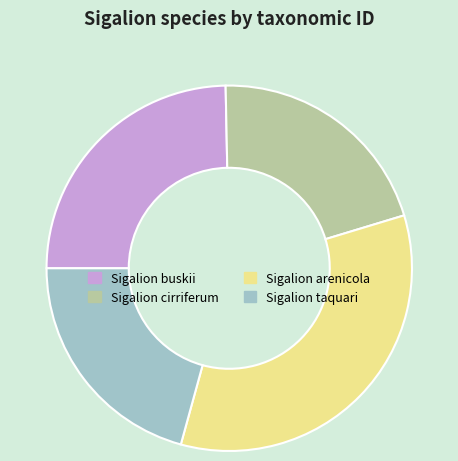

Count the number of slices in the pie.

4